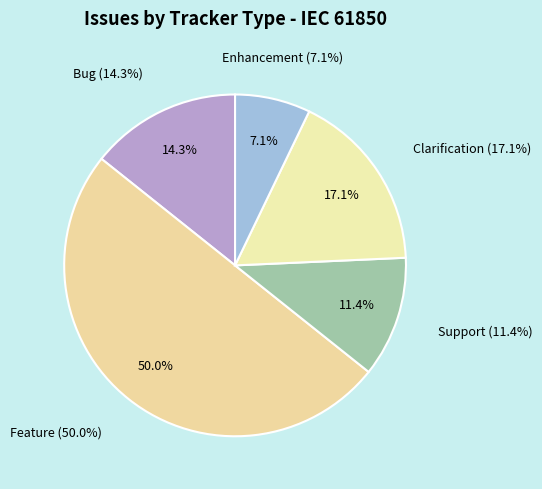

True or false: Bug accounts for 27% of the total.

False